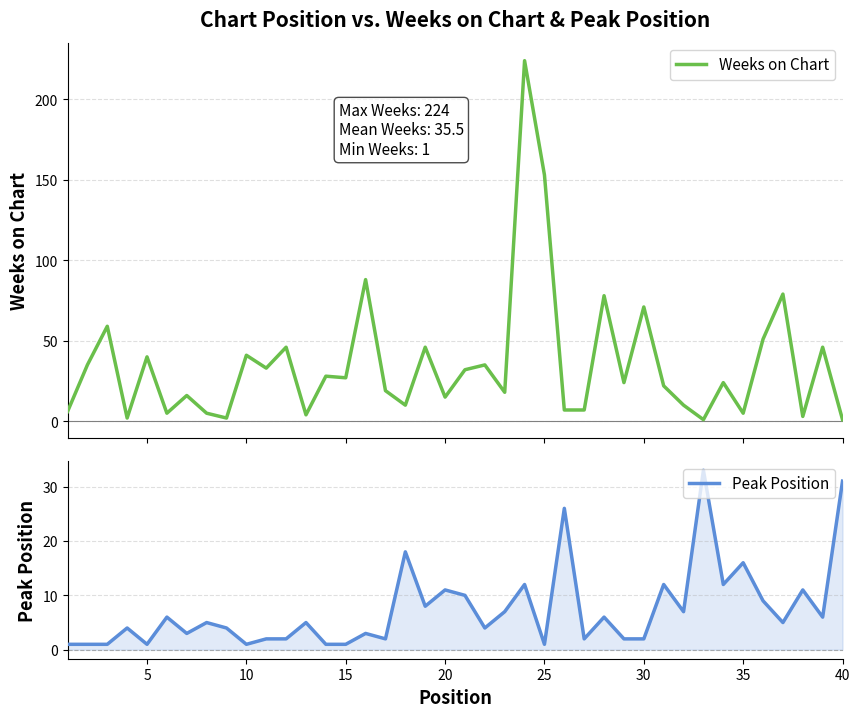

What is the value of the Weeks on Chart point at the 39th from the left?

46